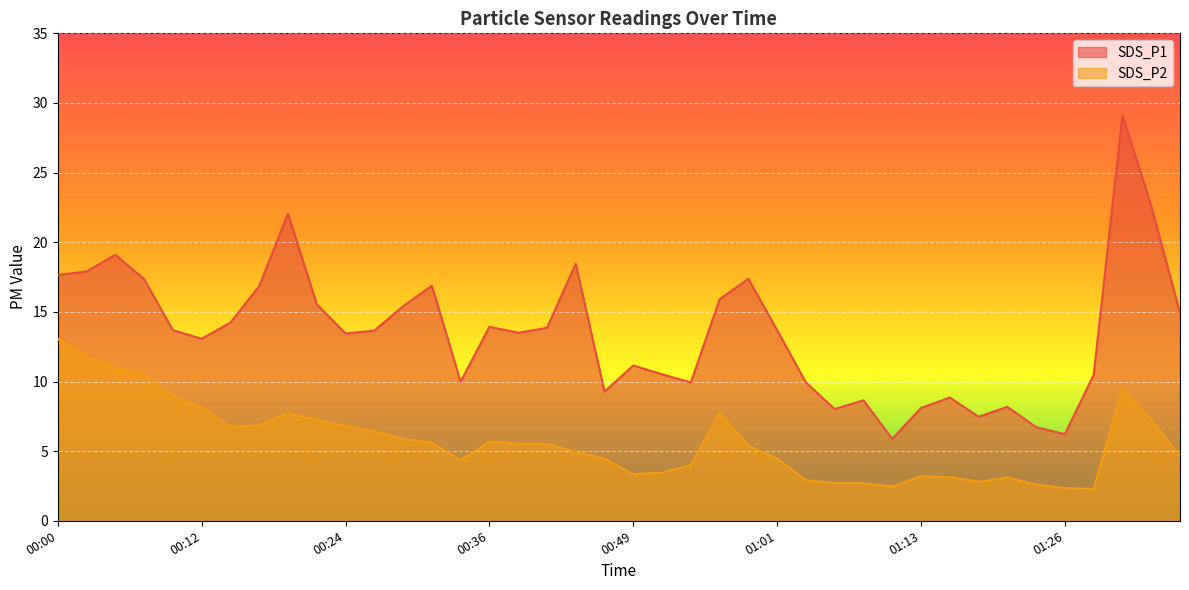

At which label does SDS_P1 reach its peak?

01:30